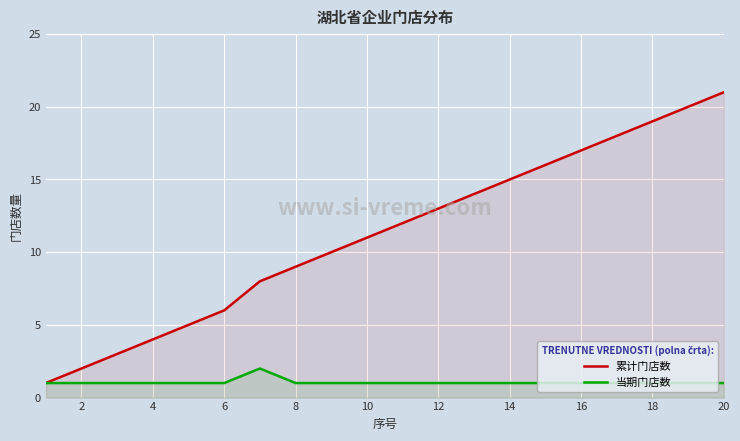

Which category has the highest value in the 累计门店数 series?

20